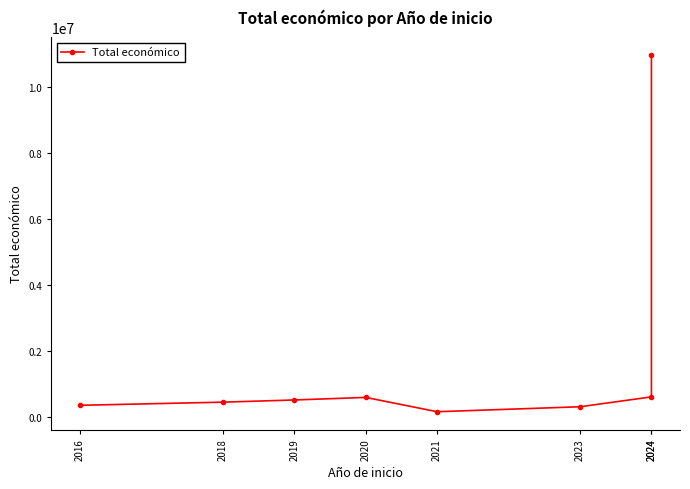

Where is the first local minimum?

2021